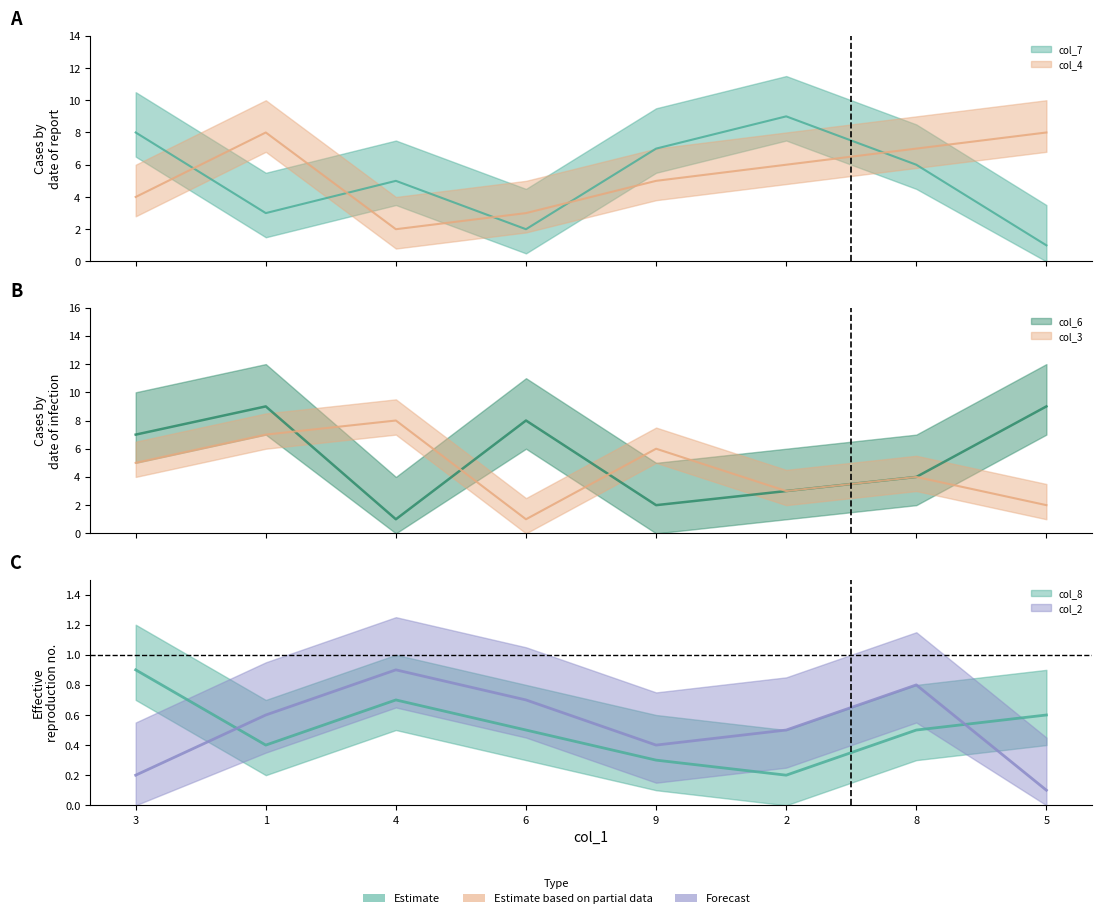

How many values in the col_3 series are below 5?

4